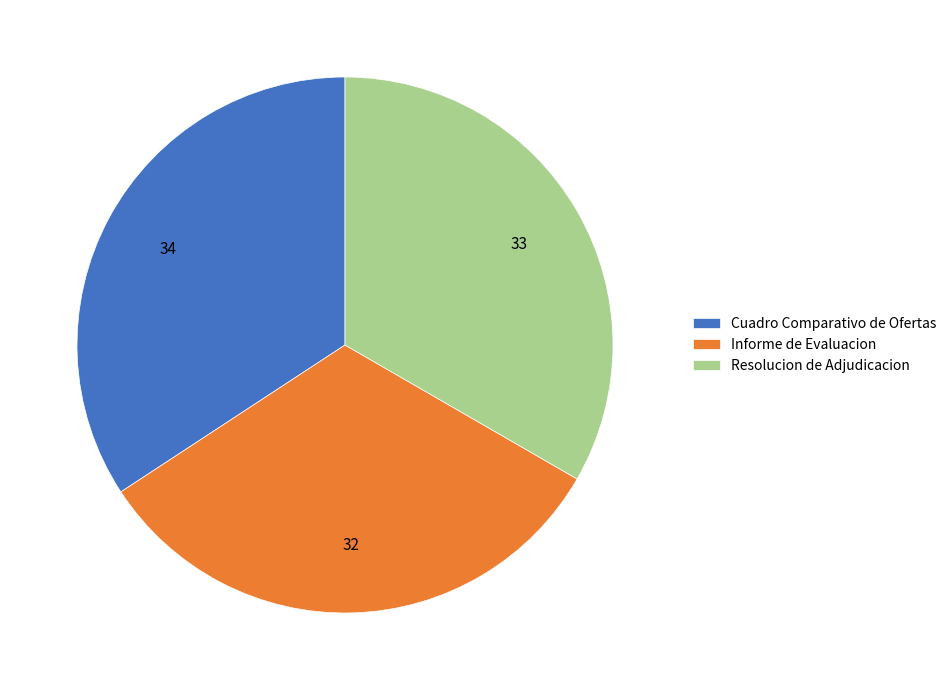

Which slice is the smallest?

Informe de Evaluacion